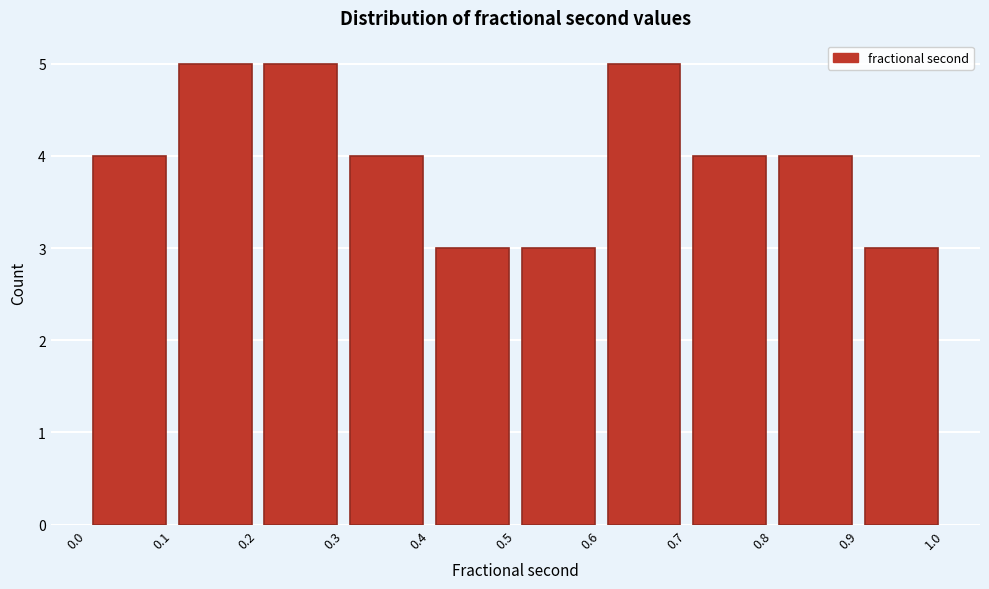

How tall is the bar that spans 0.9 to 1.0 on the x-axis? The values are not printed on the chart, so give them approximately, as read against the axis.

3